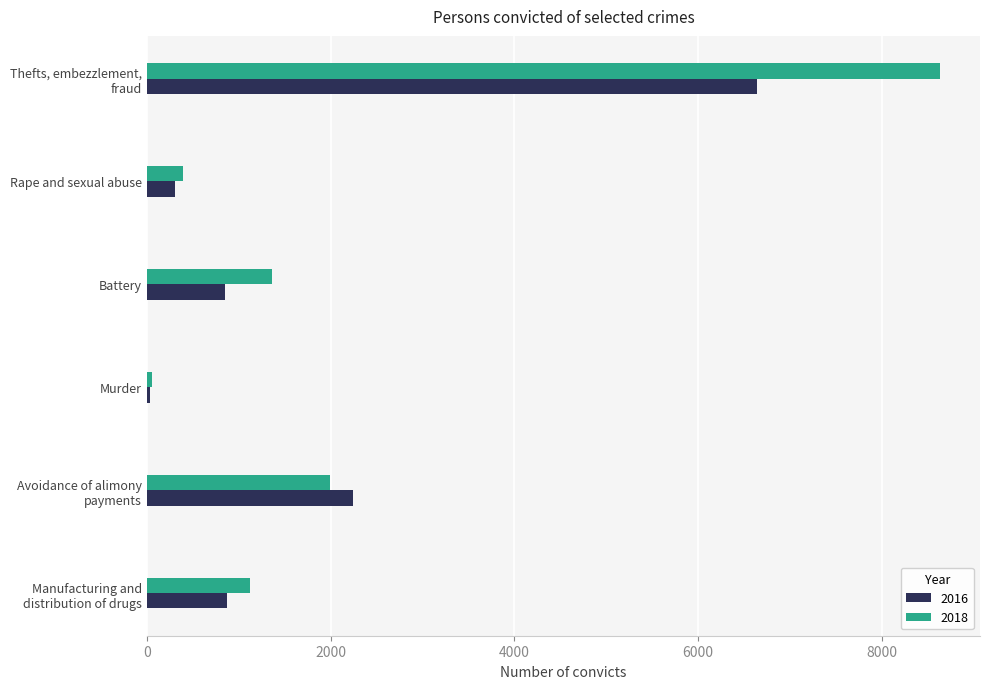

Which series changed the most between Manufacturing and
distribution of drugs and Murder?

2018